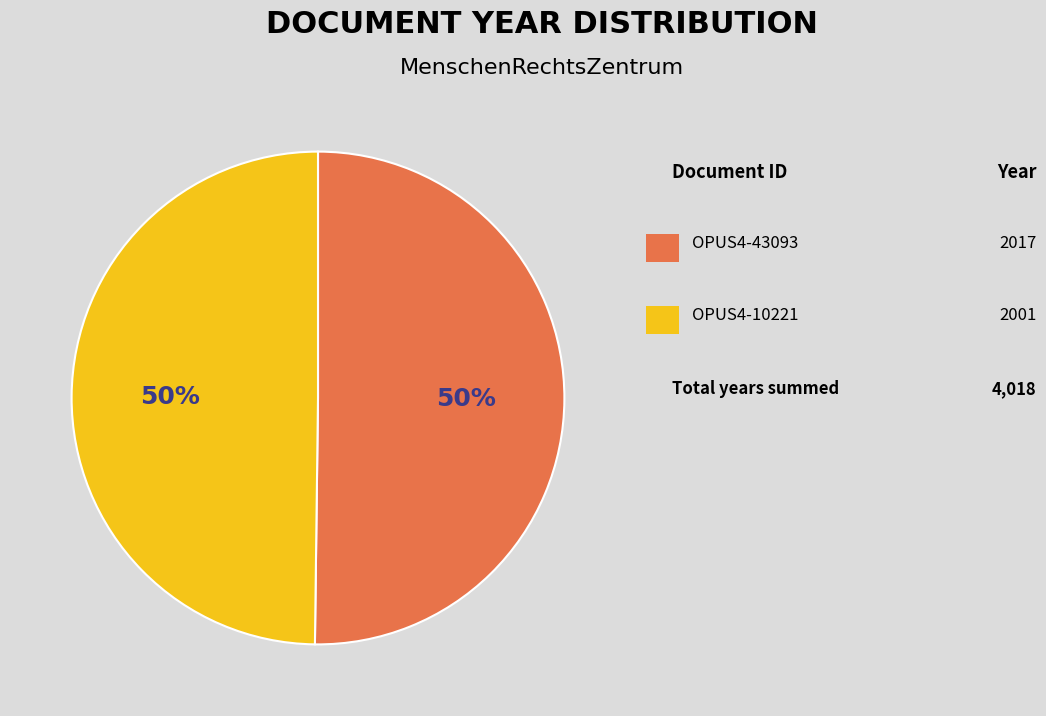

How many slices are in this pie chart?

2